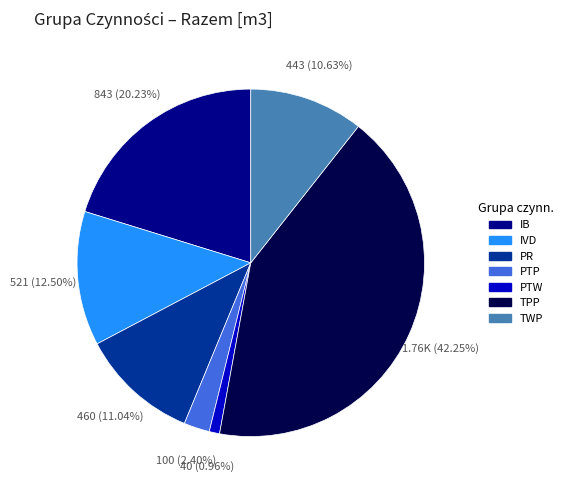

Is there a majority slice in this chart?

No